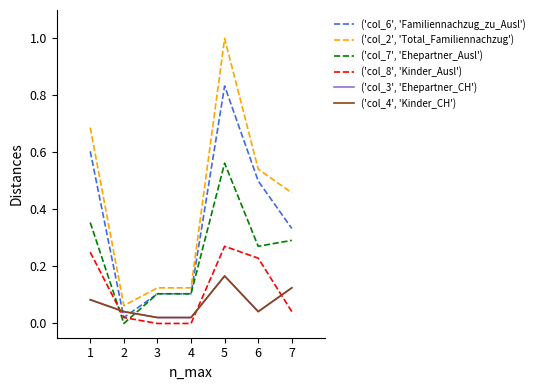

Which category has the highest value across all series?

5